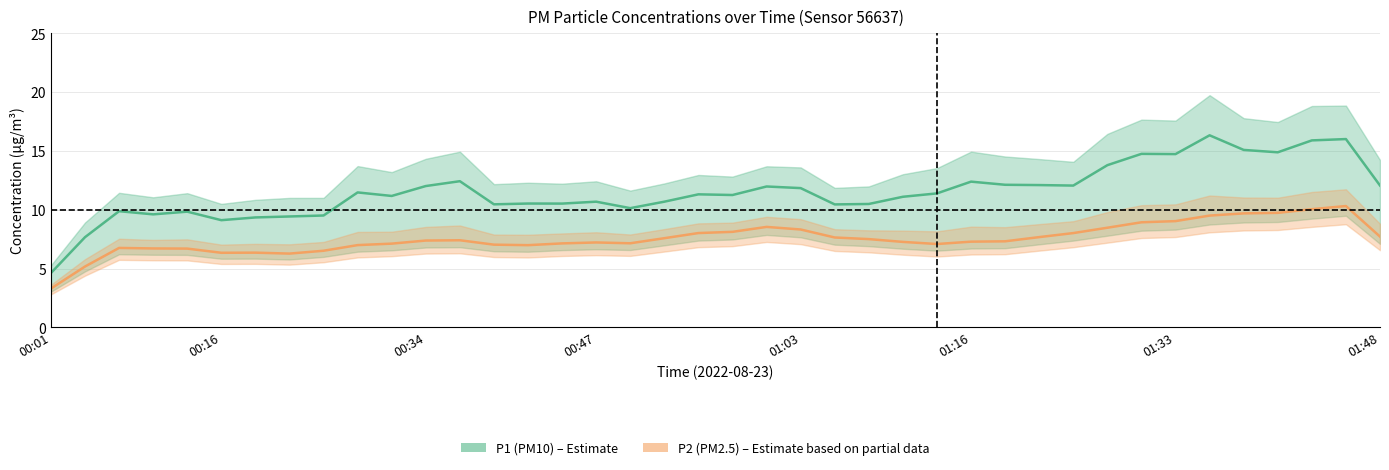

How many data points in P2 (PM2.5) are above 7?

29